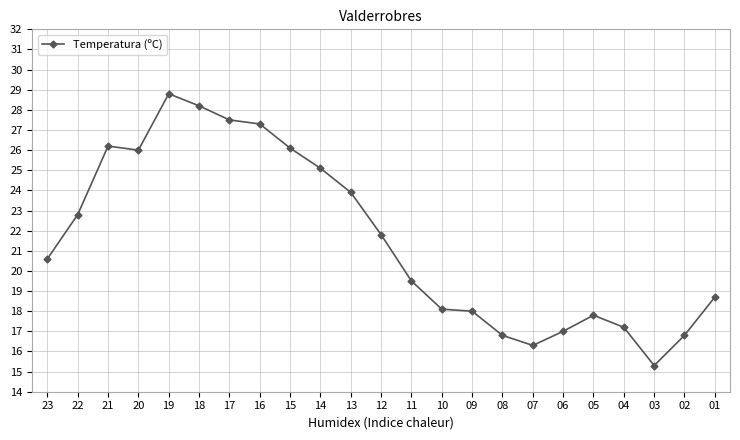

Which has a higher value, 18 or 07?

18